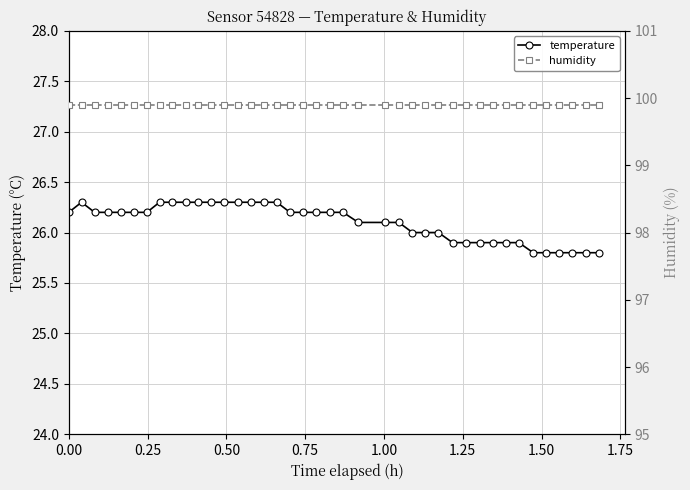

What is the lowest value of the temperature series?

25.8